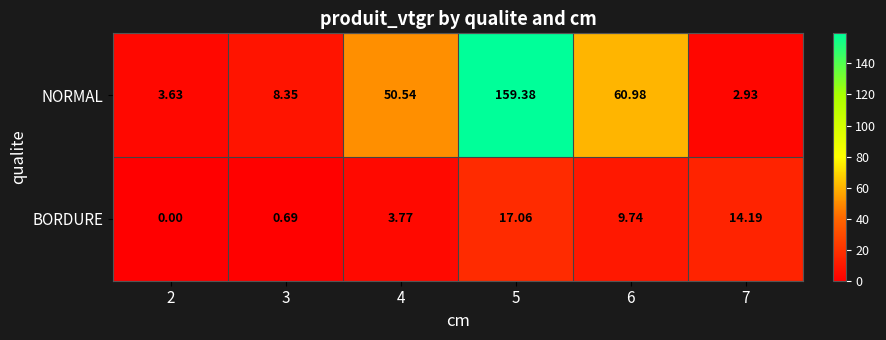

List the series in order of their overall mean, highest first.

NORMAL, BORDURE